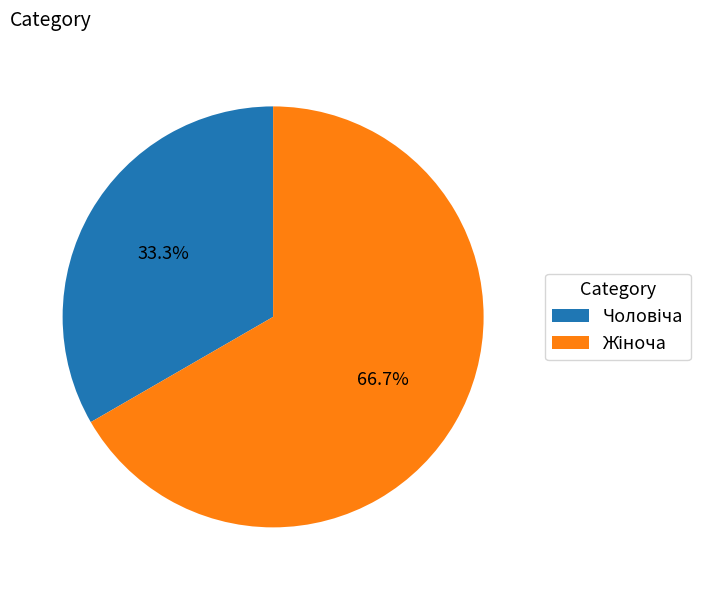

To the nearest percent, what is the difference between the largest and smallest slice percentages?

33%